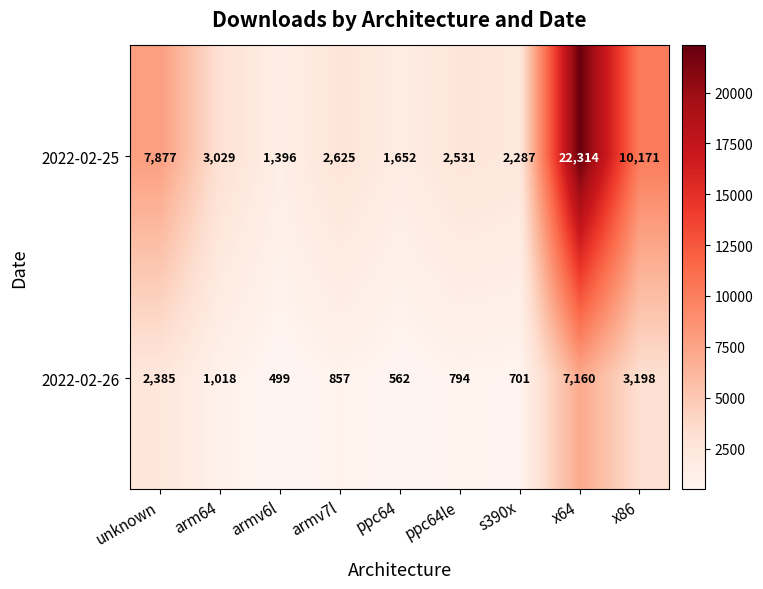

The value of 2022-02-25 at arm64 is 3029. True or false?

True